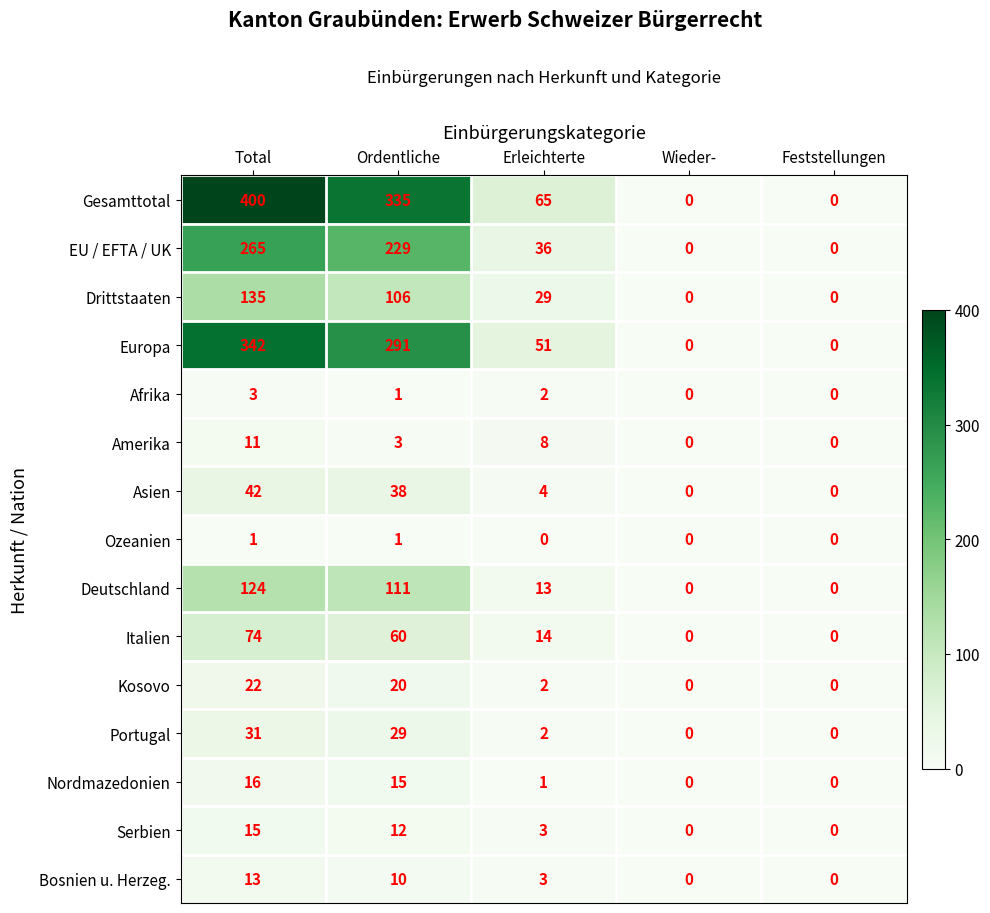

What is the highest value of the Kosovo series?

22